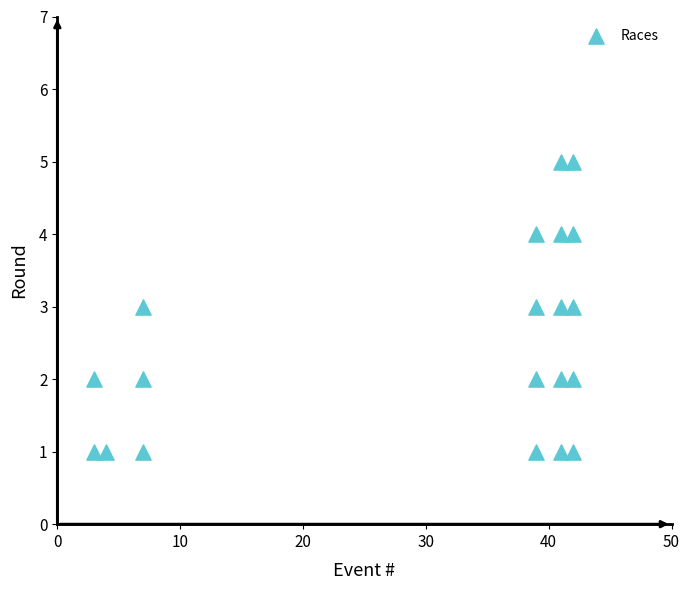

What is the range of Y values (max minus min)?

4